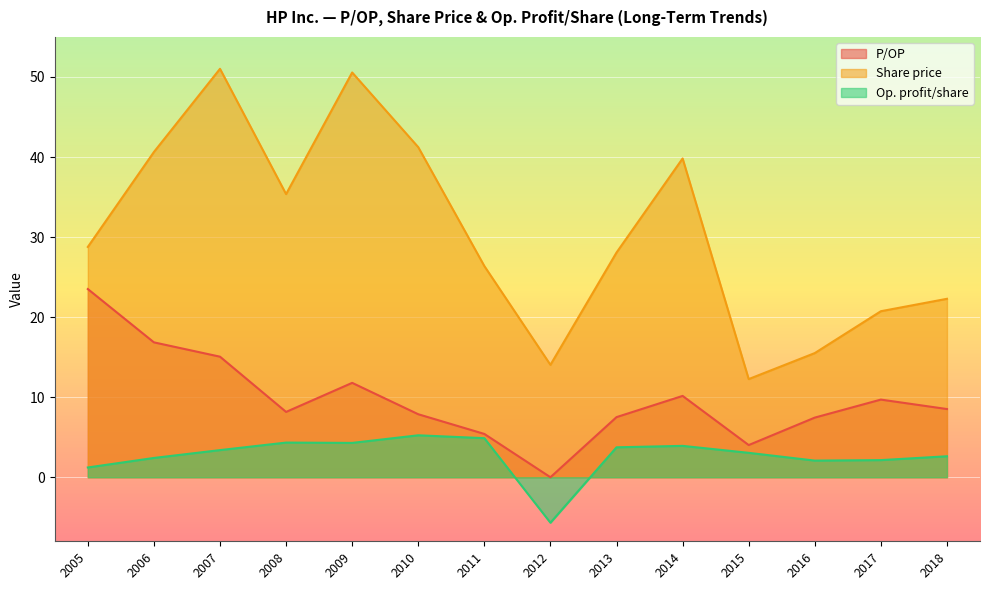

The value of Op. profit/share at 2005 is 1.2. True or false?

True